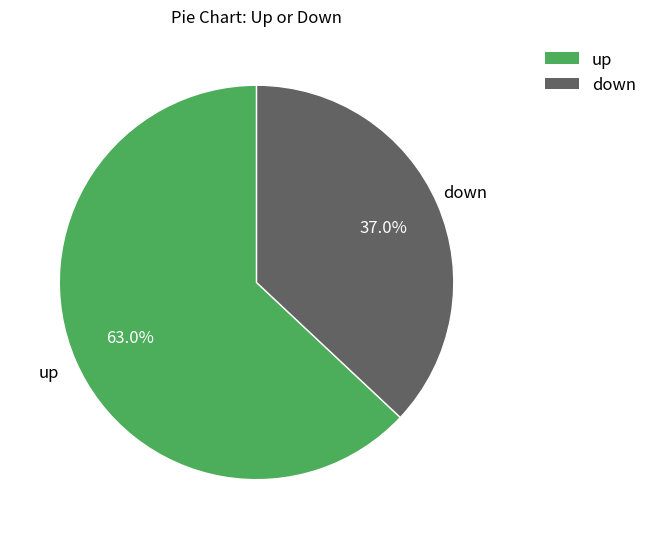

To the nearest percent, what portion does down represent?

37%